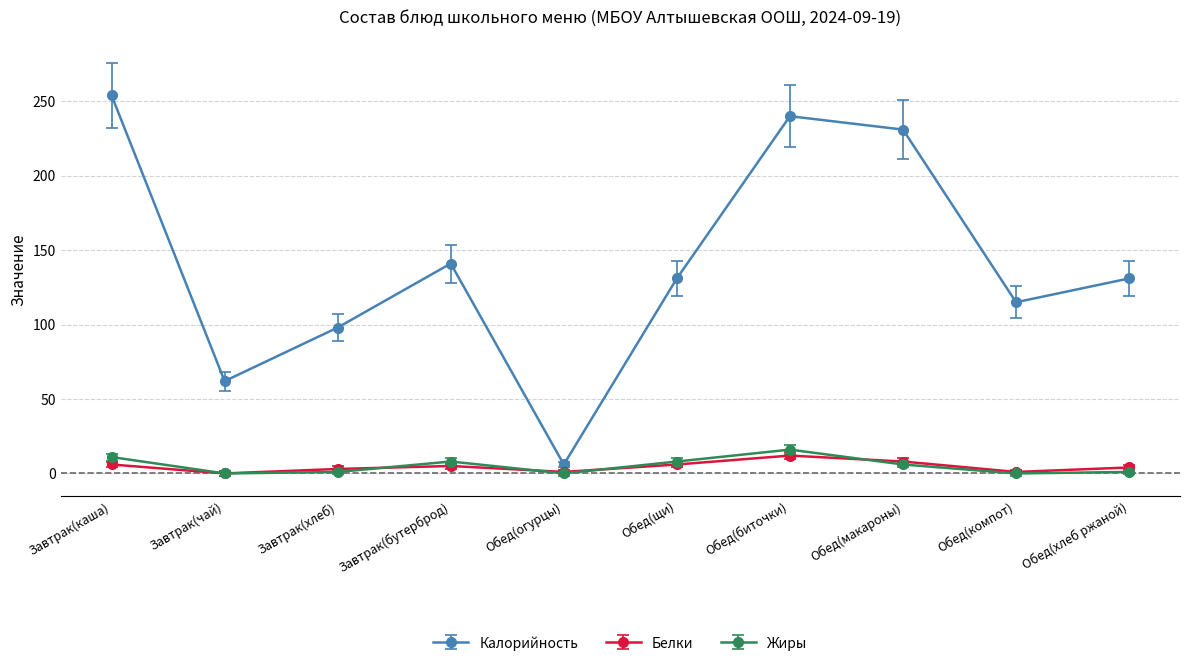

Is this an area chart (filled region under the line)?

No